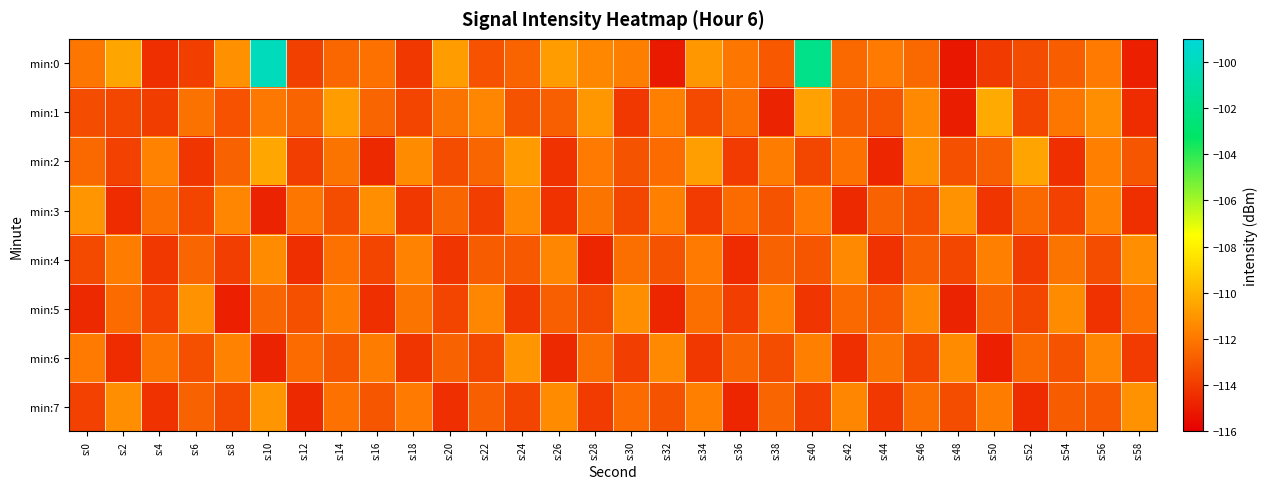

Reading left to right, what are all the values shown in this chart?

min:0: s:0=-112.0	s:2=-110.5	s:4=-114.4	s:6=-113.9	s:8=-111.2	s:10=-100.1	s:12=-113.8	s:14=-112.5	s:16=-112.2	s:18=-114.1	s:20=-110.7	s:22=-113.2	s:24=-112.7	s:26=-110.7	s:28=-111.5	s:30=-111.8	s:32=-115.1	s:34=-110.9	s:36=-112.0	s:38=-113.0	s:40=-102.0	s:42=-112.5	s:44=-111.9	s:46=-112.4	s:48=-115.2	s:50=-114.0	s:52=-113.4	s:54=-112.9	s:56=-111.9	s:58=-114.9
min:1: s:0=-113.4	s:2=-113.6	s:4=-113.9	s:6=-112.2	s:8=-113.2	s:10=-112.0	s:12=-112.7	s:14=-110.7	s:16=-112.6	s:18=-113.7	s:20=-112.1	s:22=-111.5	s:24=-113.2	s:26=-112.8	s:28=-110.9	s:30=-114.1	s:32=-111.7	s:34=-113.5	s:36=-112.3	s:38=-114.8	s:40=-110.6	s:42=-112.9	s:44=-113.1	s:46=-111.4	s:48=-115.0	s:50=-110.3	s:52=-113.7	s:54=-112.0	s:56=-111.2	s:58=-114.5
min:2: s:0=-112.5	s:2=-113.8	s:4=-111.6	s:6=-114.2	s:8=-112.7	s:10=-110.4	s:12=-113.9	s:14=-112.1	s:16=-114.6	s:18=-111.3	s:20=-113.4	s:22=-112.6	s:24=-110.8	s:26=-114.3	s:28=-111.9	s:30=-113.2	s:32=-112.4	s:34=-110.7	s:36=-114.0	s:38=-111.8	s:40=-113.6	s:42=-112.2	s:44=-114.7	s:46=-111.1	s:48=-113.3	s:50=-112.8	s:52=-110.5	s:54=-114.4	s:56=-111.7	s:58=-113.1
min:3: s:0=-111.0	s:2=-114.5	s:4=-112.3	s:6=-113.7	s:8=-111.5	s:10=-114.8	s:12=-112.0	s:14=-113.4	s:16=-111.2	s:18=-114.1	s:20=-112.6	s:22=-113.9	s:24=-111.4	s:26=-114.3	s:28=-112.1	s:30=-113.6	s:32=-111.7	s:34=-114.0	s:36=-112.4	s:38=-113.2	s:40=-111.9	s:42=-114.6	s:44=-112.7	s:46=-113.3	s:48=-111.1	s:50=-114.2	s:52=-112.5	s:54=-113.8	s:56=-111.6	s:58=-114.4
min:4: s:0=-113.5	s:2=-111.8	s:4=-114.1	s:6=-112.6	s:8=-113.9	s:10=-111.3	s:12=-114.4	s:14=-112.2	s:16=-113.7	s:18=-111.6	s:20=-114.2	s:22=-112.9	s:24=-113.0	s:26=-111.5	s:28=-114.7	s:30=-112.3	s:32=-113.2	s:34=-111.9	s:36=-114.5	s:38=-112.7	s:40=-113.1	s:42=-111.4	s:44=-114.3	s:46=-112.8	s:48=-113.6	s:50=-111.7	s:52=-114.0	s:54=-112.1	s:56=-113.4	s:58=-111.2
min:5: s:0=-114.6	s:2=-112.4	s:4=-113.8	s:6=-111.1	s:8=-114.9	s:10=-112.6	s:12=-113.3	s:14=-111.8	s:16=-114.4	s:18=-112.1	s:20=-113.7	s:22=-111.5	s:24=-114.1	s:26=-112.8	s:28=-113.5	s:30=-111.2	s:32=-114.7	s:34=-112.3	s:36=-113.9	s:38=-111.7	s:40=-114.2	s:42=-112.5	s:44=-113.0	s:46=-111.4	s:48=-114.8	s:50=-112.7	s:52=-113.6	s:54=-111.3	s:56=-114.3	s:58=-112.2
min:6: s:0=-111.9	s:2=-114.5	s:4=-112.0	s:6=-113.3	s:8=-111.6	s:10=-114.8	s:12=-112.4	s:14=-113.1	s:16=-111.8	s:18=-114.2	s:20=-112.7	s:22=-113.6	s:24=-111.0	s:26=-114.6	s:28=-112.3	s:30=-113.9	s:32=-111.4	s:34=-114.1	s:36=-112.6	s:38=-113.4	s:40=-111.7	s:42=-114.4	s:44=-112.1	s:46=-113.7	s:48=-111.3	s:50=-114.9	s:52=-112.5	s:54=-113.2	s:56=-111.5	s:58=-114.0
min:7: s:0=-113.8	s:2=-111.2	s:4=-114.3	s:6=-112.7	s:8=-113.5	s:10=-111.0	s:12=-114.6	s:14=-112.2	s:16=-113.1	s:18=-111.9	s:20=-114.4	s:22=-112.8	s:24=-113.7	s:26=-111.3	s:28=-114.0	s:30=-112.4	s:32=-113.2	s:34=-111.7	s:36=-114.7	s:38=-112.6	s:40=-113.9	s:42=-111.5	s:44=-114.1	s:46=-112.3	s:48=-113.4	s:50=-111.8	s:52=-114.5	s:54=-112.9	s:56=-113.0	s:58=-111.1